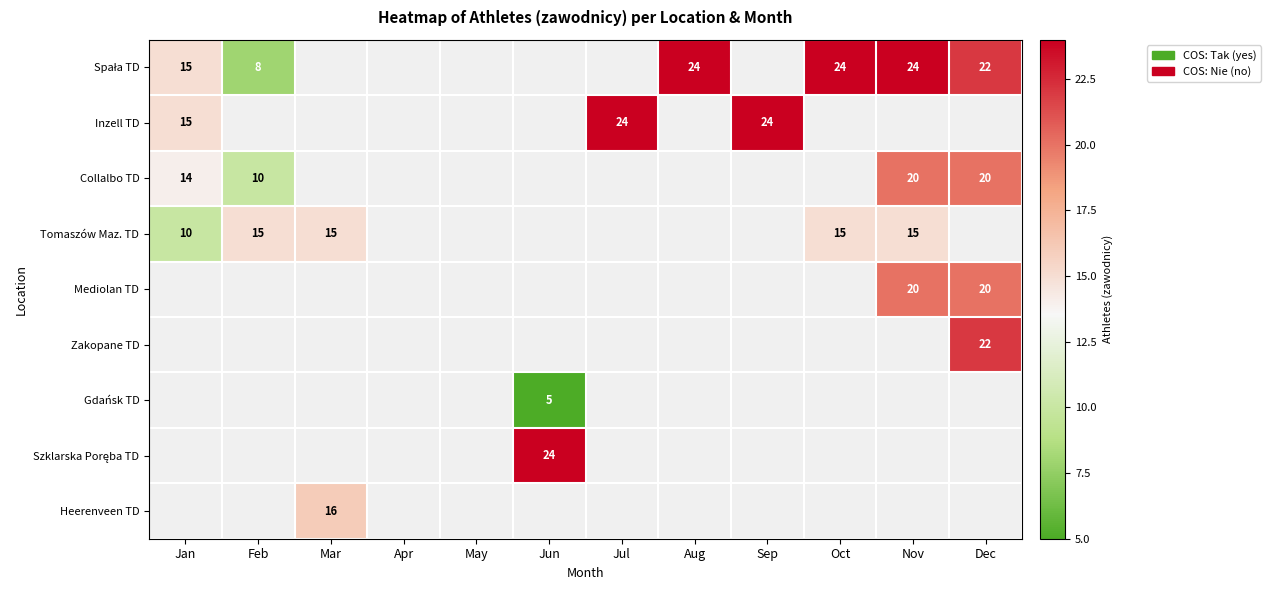

The Collalbo TD series shows 20 at Nov. True or false?

True